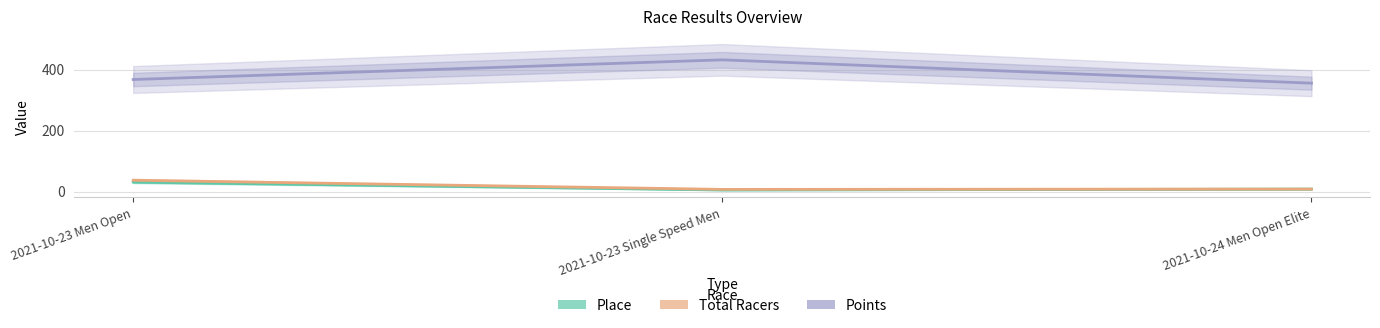

At which label is Place closest to 18?

2021-10-24 Men Open Elite